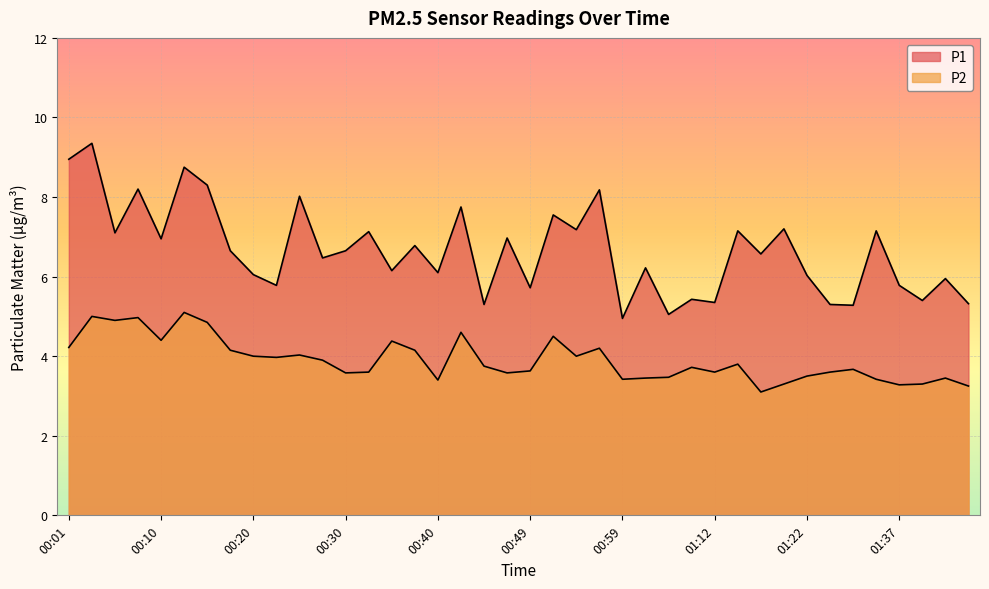

At which category does the chart reach its minimum across all series?

01:17